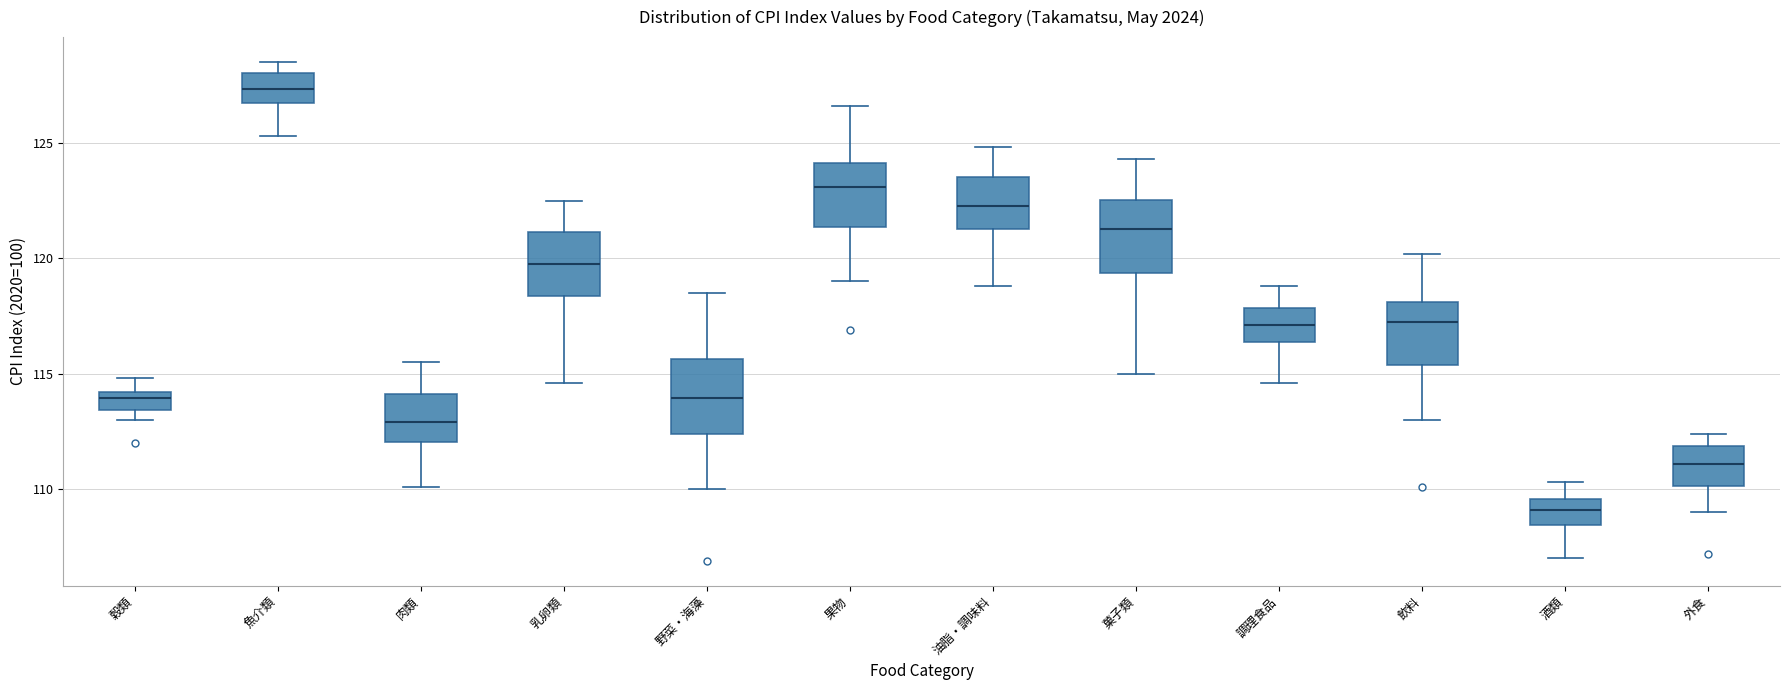

Reading left to right, read every box against the y-axis: the position of its median line, the range the box covers, and the ends of its whiskers. The values are not printed on the chart, so give them approximately, as read against the axis.

穀類: median 114.0 (just below the box's upper edge), box 113.5 to 114.0, whiskers 113.0 to 115.0
魚介類: median 127.5, box 126.5 to 128.0, whiskers 125.5 to 128.5
肉類: median 113.0, box 112.0 to 114.0, whiskers 110.0 to 115.5
乳卵類: median 120.0, box 118.5 to 121.0, whiskers 114.5 to 122.5
野菜・海藻: median 114.0, box 112.5 to 115.5, whiskers 110.0 to 118.5
果物: median 123.0, box 121.5 to 124.0, whiskers 119.0 to 126.5
油脂・調味料: median 122.5, box 121.5 to 123.5, whiskers 119.0 to 125.0
菓子類: median 121.5, box 119.5 to 122.5, whiskers 115.0 to 124.5
調理食品: median 117.0, box 116.5 to 118.0, whiskers 114.5 to 119.0
飲料: median 117.5, box 115.5 to 118.0, whiskers 113.0 to 120.0
酒類: median 109.0, box 108.5 to 109.5, whiskers 107.0 to 110.5
外食: median 111.0, box 110.0 to 112.0, whiskers 109.0 to 112.5